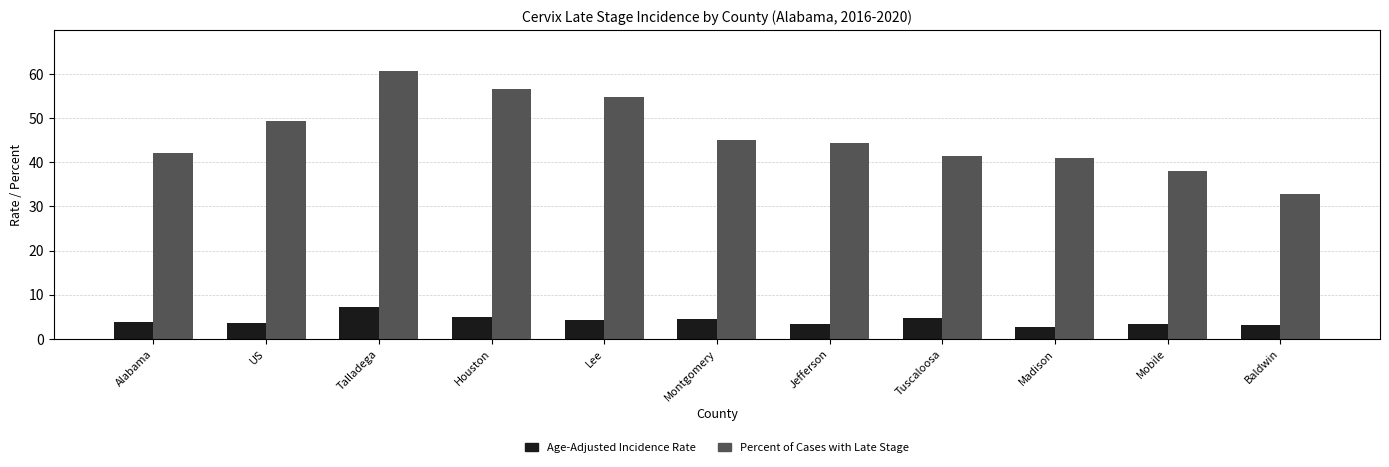

The Percent of Cases with Late Stage series shows 49.3 at US. True or false?

True